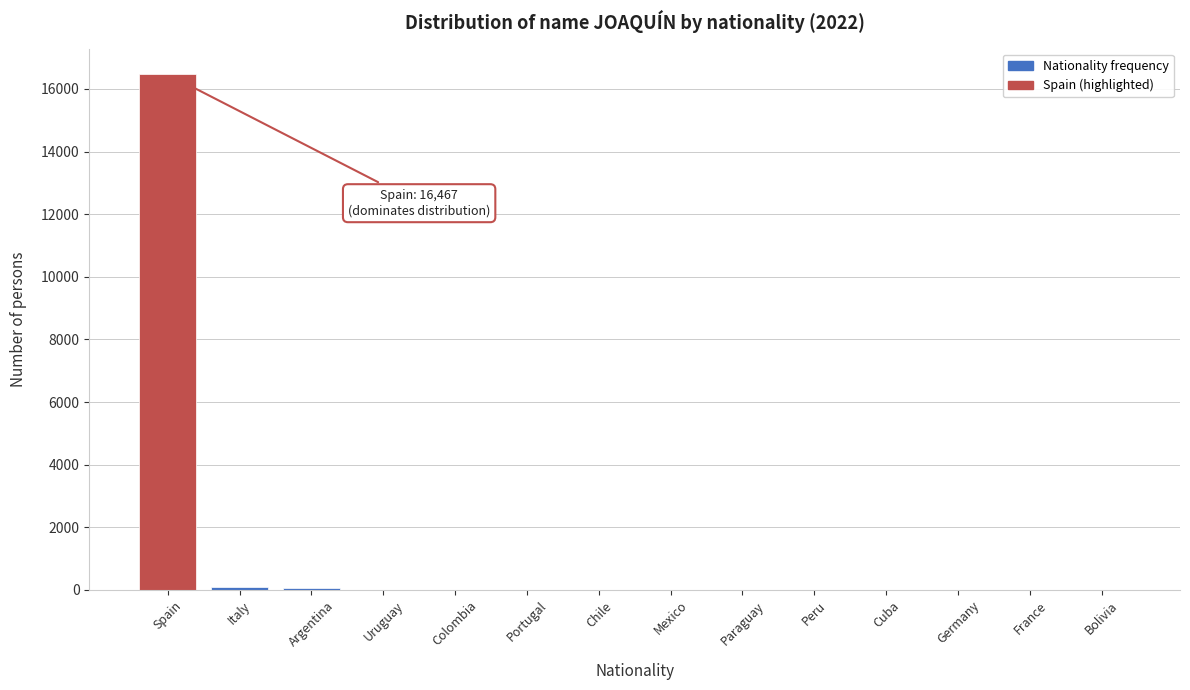

What is the greatest value displayed?

16467